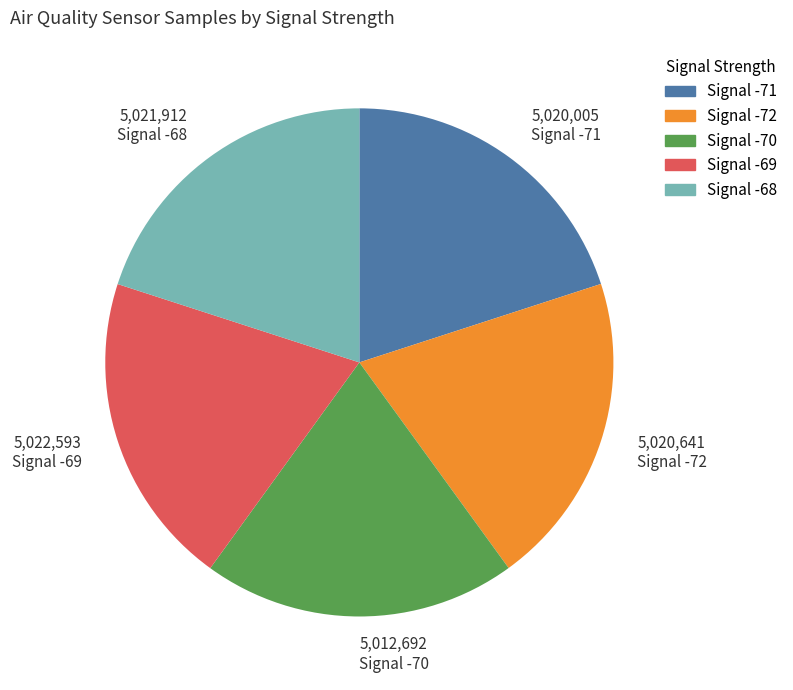

What is the ratio of the value at Signal -72 to the value at Signal -71?

1.0